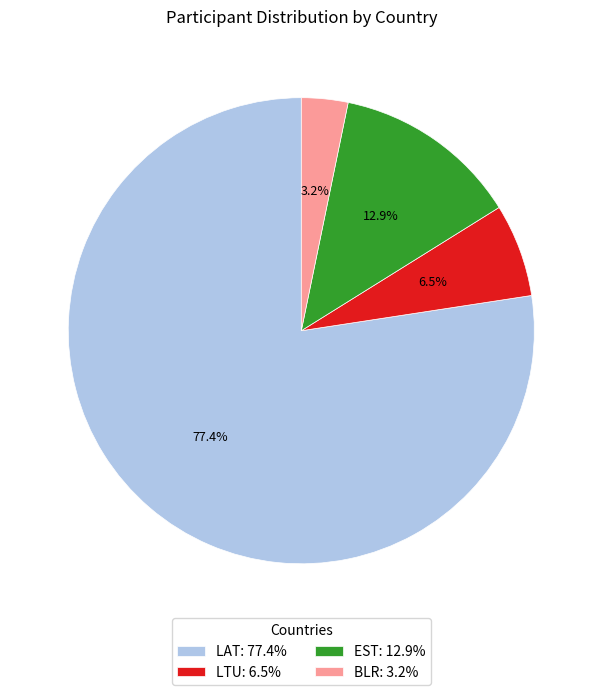

How many slices are in this pie chart?

4